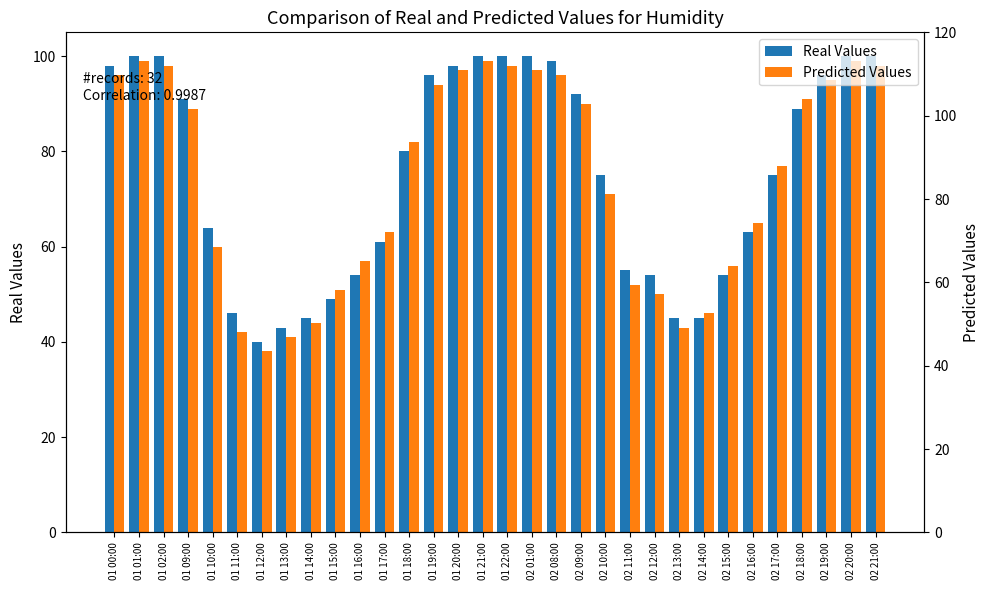

What is the difference between the Real Values values at 02 19:00 and 01 09:00?

5